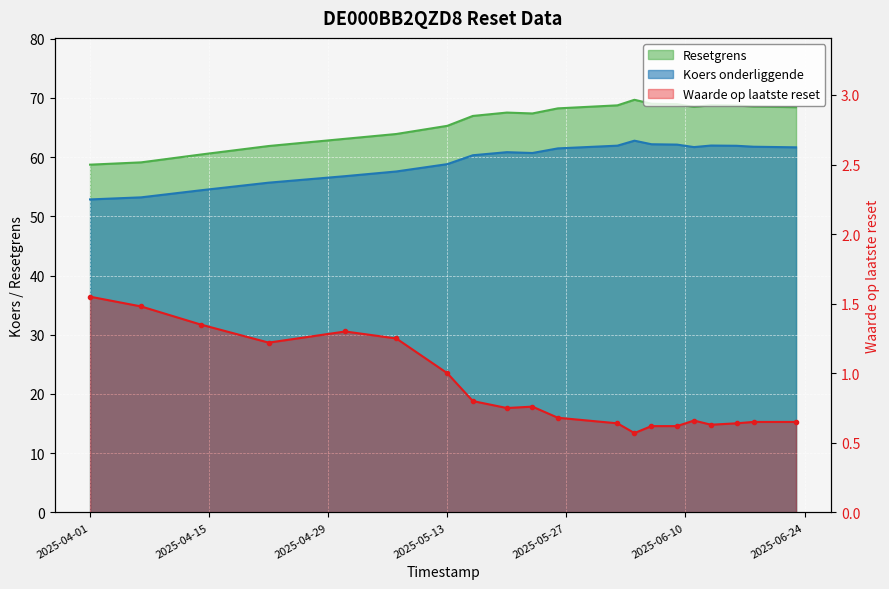

The Waarde op laatste reset series shows 1.2 at 2025-05-07. True or false?

True